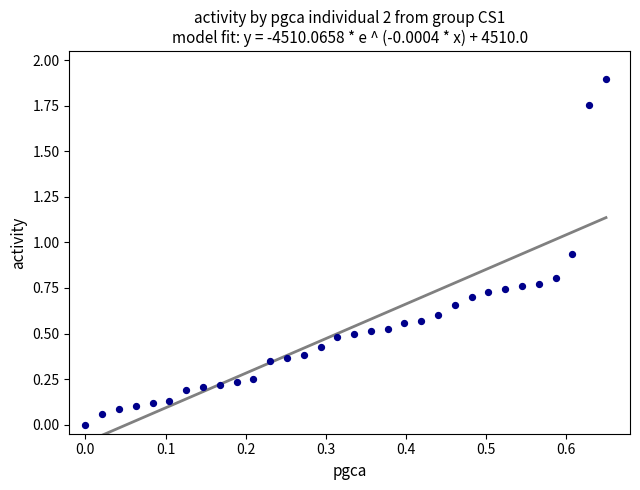

What is the range of Y values (max minus min)?

1.9